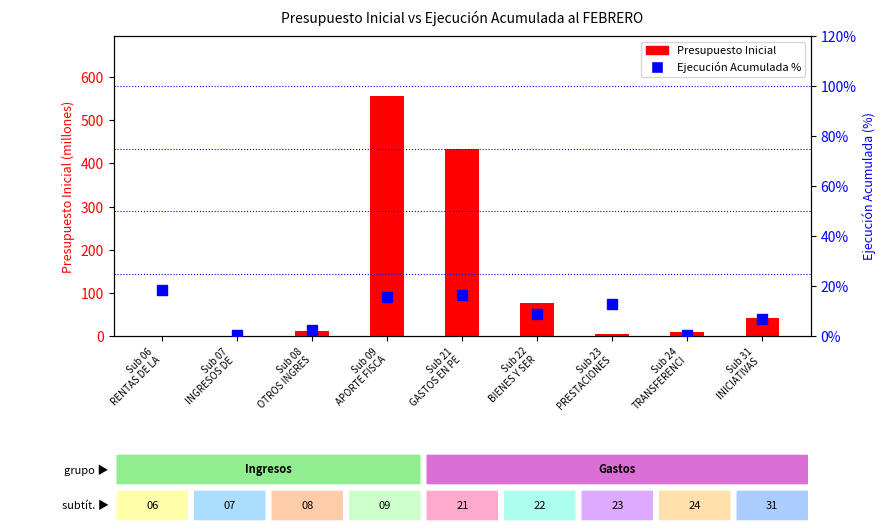

Rank the series by their maximum value, from lowest to highest.

Ejecución %, Presupuesto Inicial